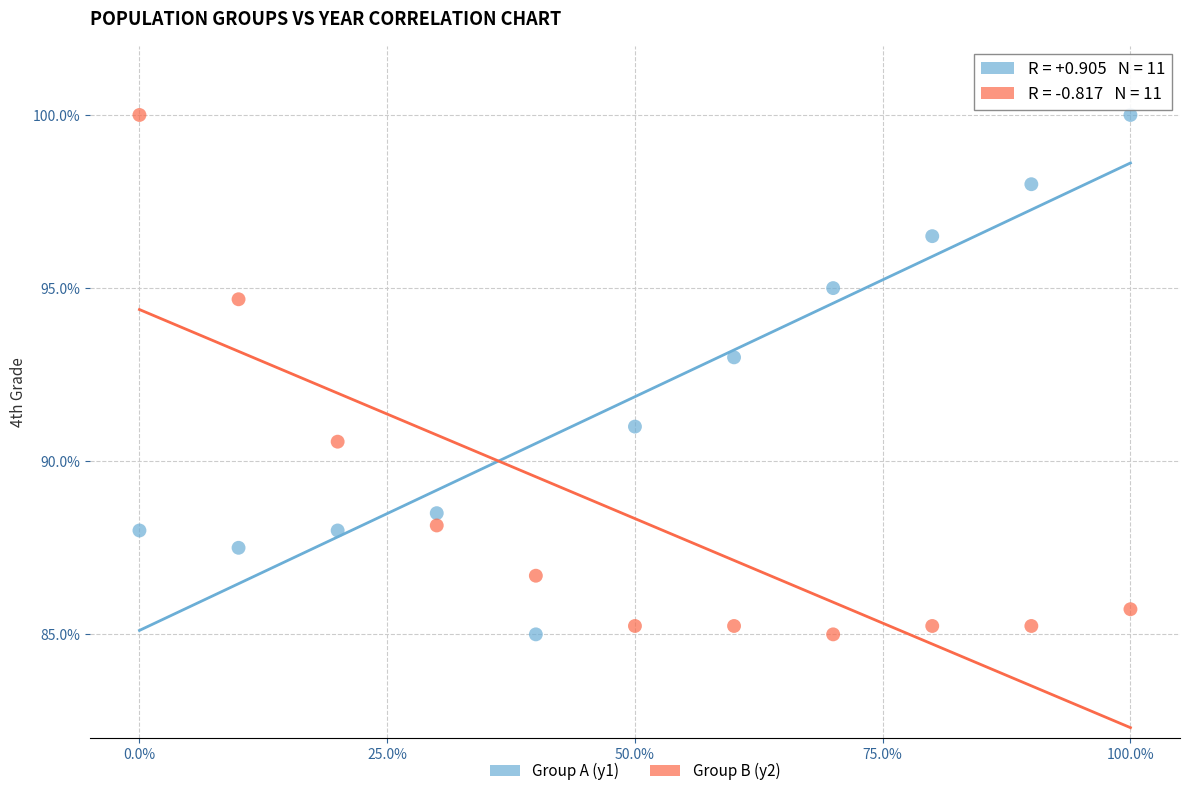

What is the X range (max minus min) for the scatter plot?

1.0